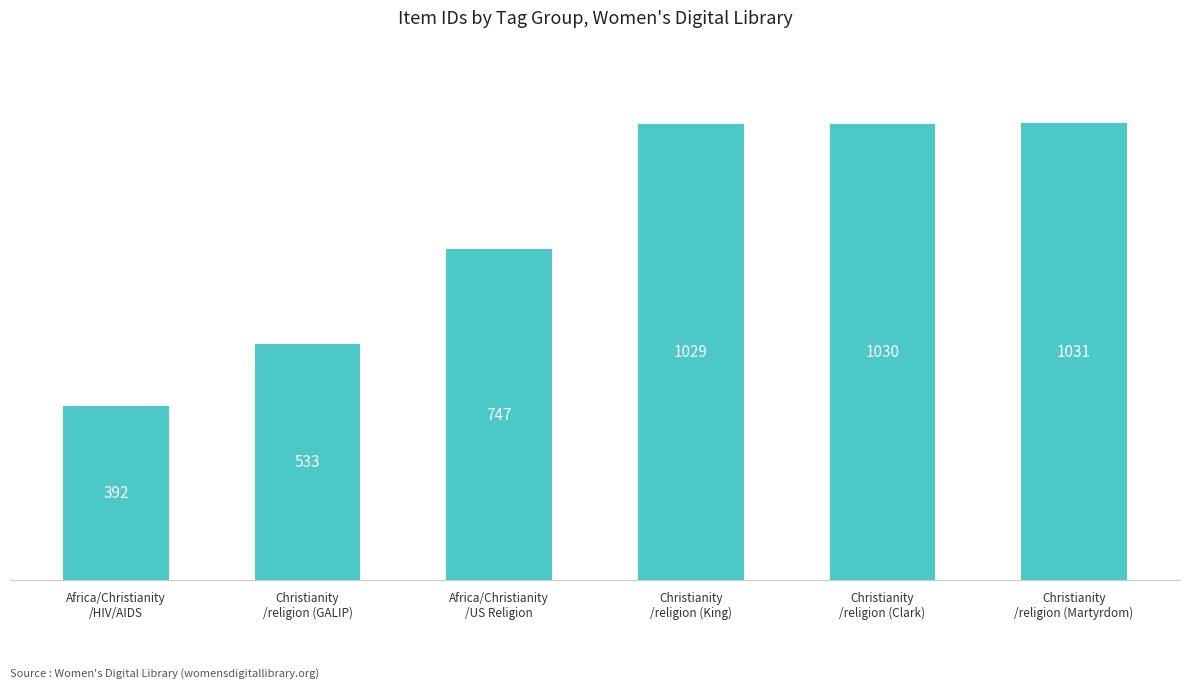

Reading right to left, list all the values displayed in this chart.

1031	1030	1029	747	533	392